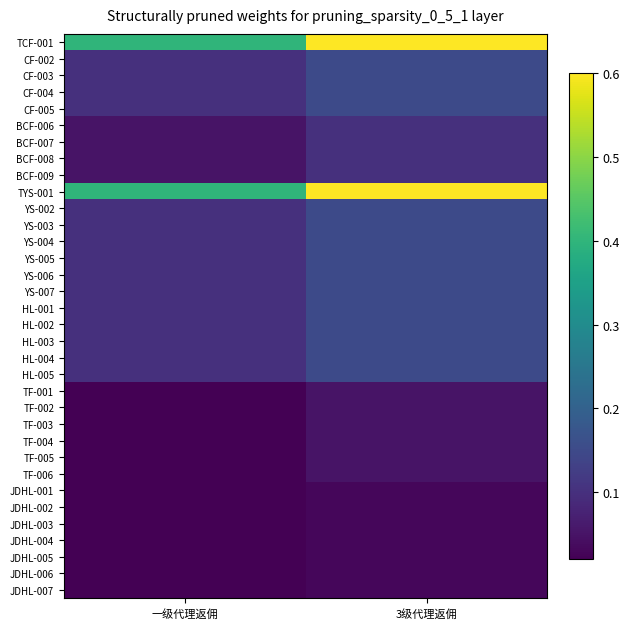

At how many categories does at least one series exceed 0?

2